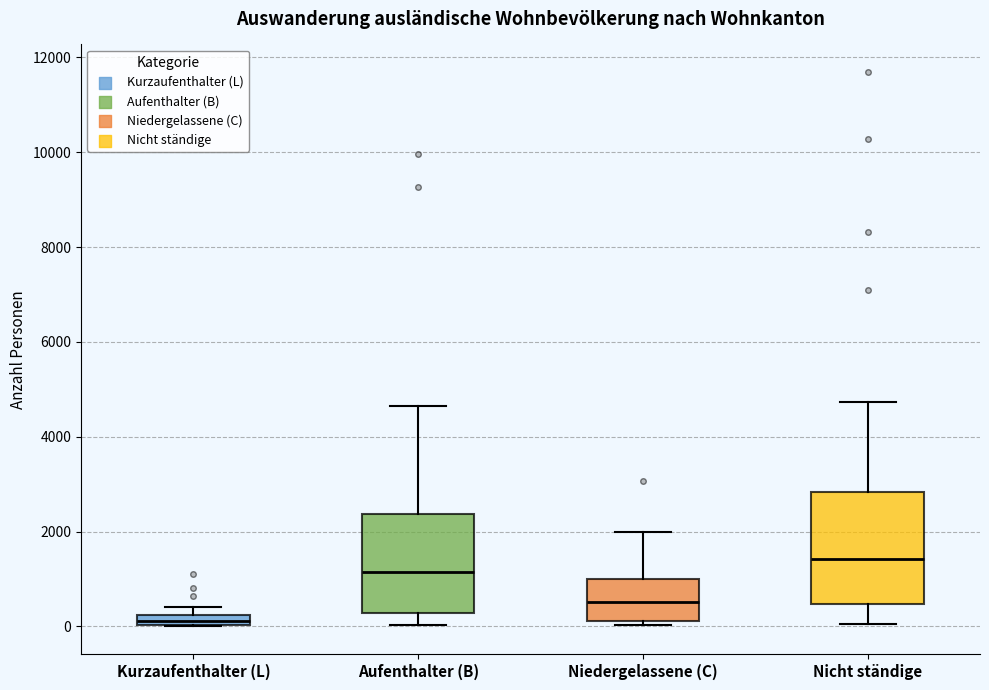

Comparing the boxes themselves (not the whiskers), which one is the tallest?

Nicht ständige